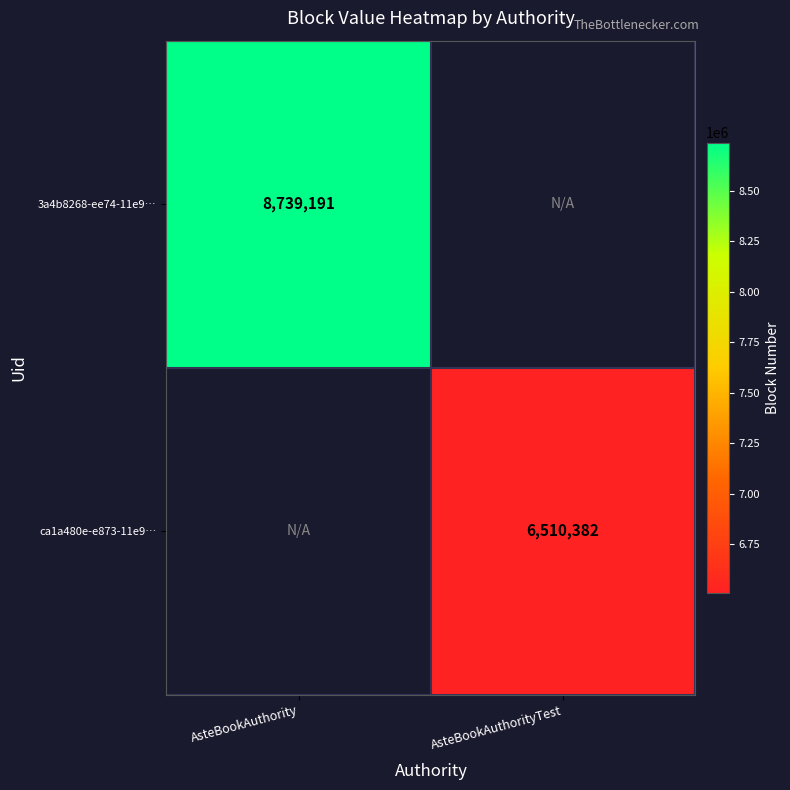

At how many categories does at least one series exceed 6953006?

1